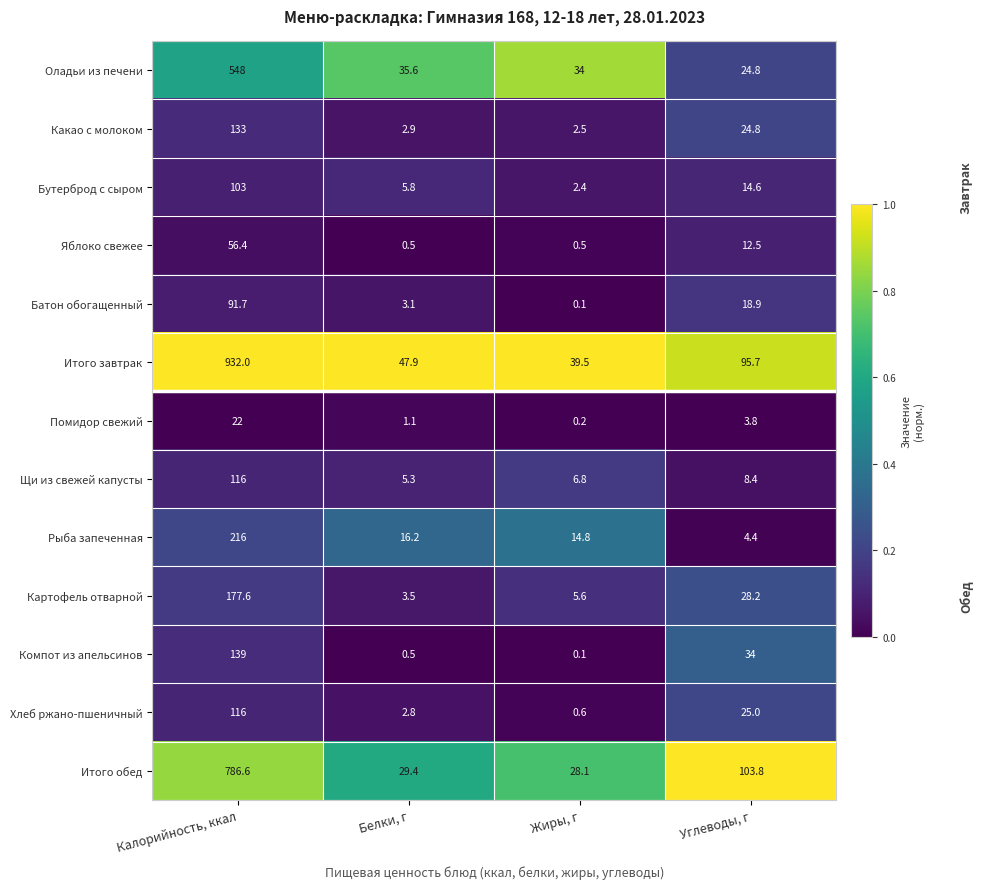

List the labels in order of Итого обед value, smallest first.

Жиры, г, Белки, г, Углеводы, г, Калорийность, ккал